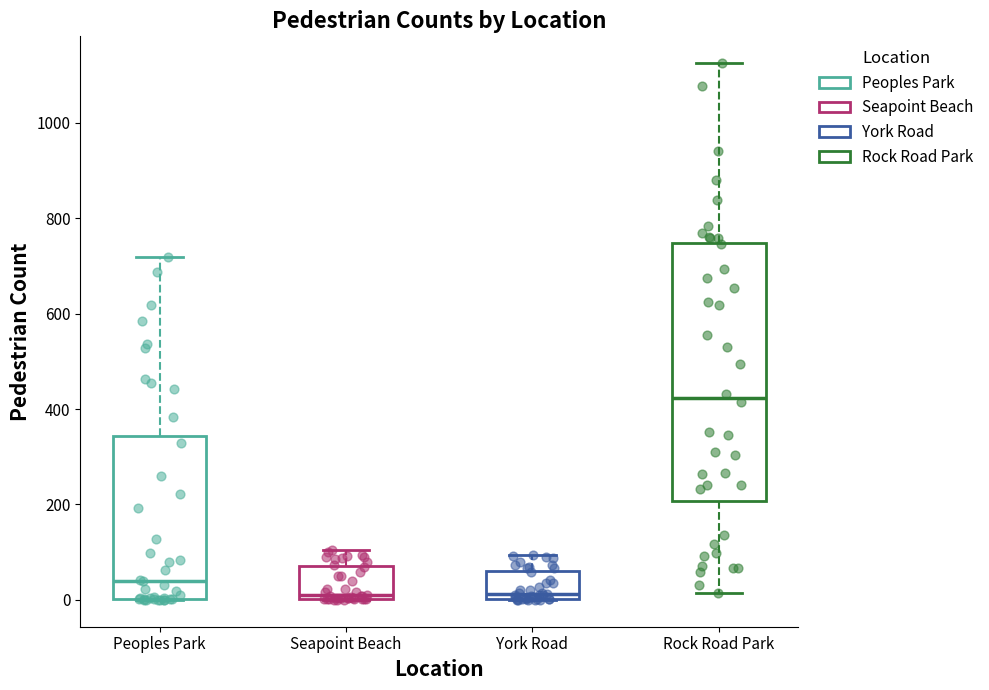

Where does the upper whisker of the box for York Road end on the y-axis? The values are not printed on the chart, so give them approximately, as read against the axis.

100